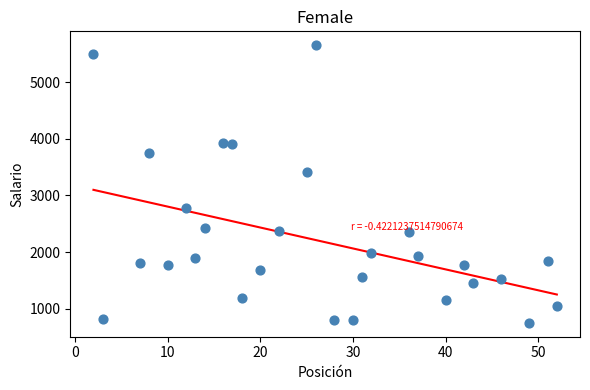

What is the range of X values (max minus min)?

50